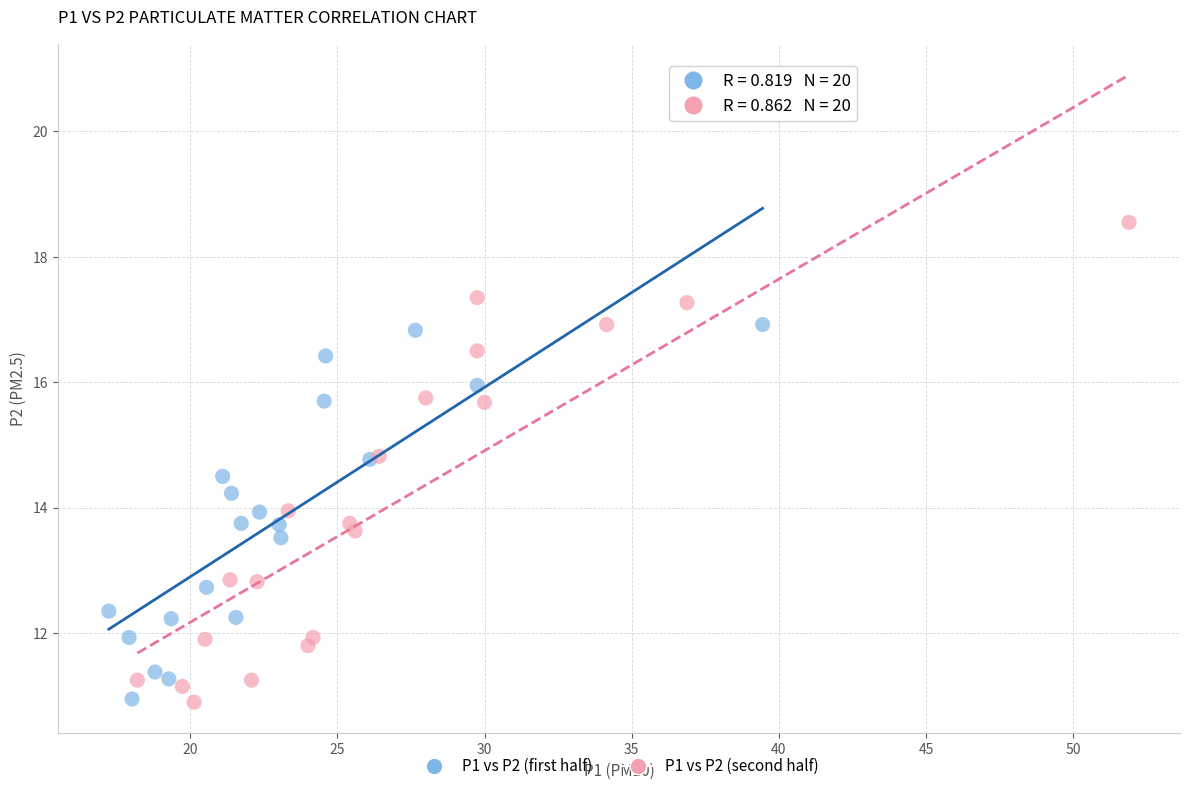

Which series has the largest Y range (max minus min)?

P1 vs P2 (second half)